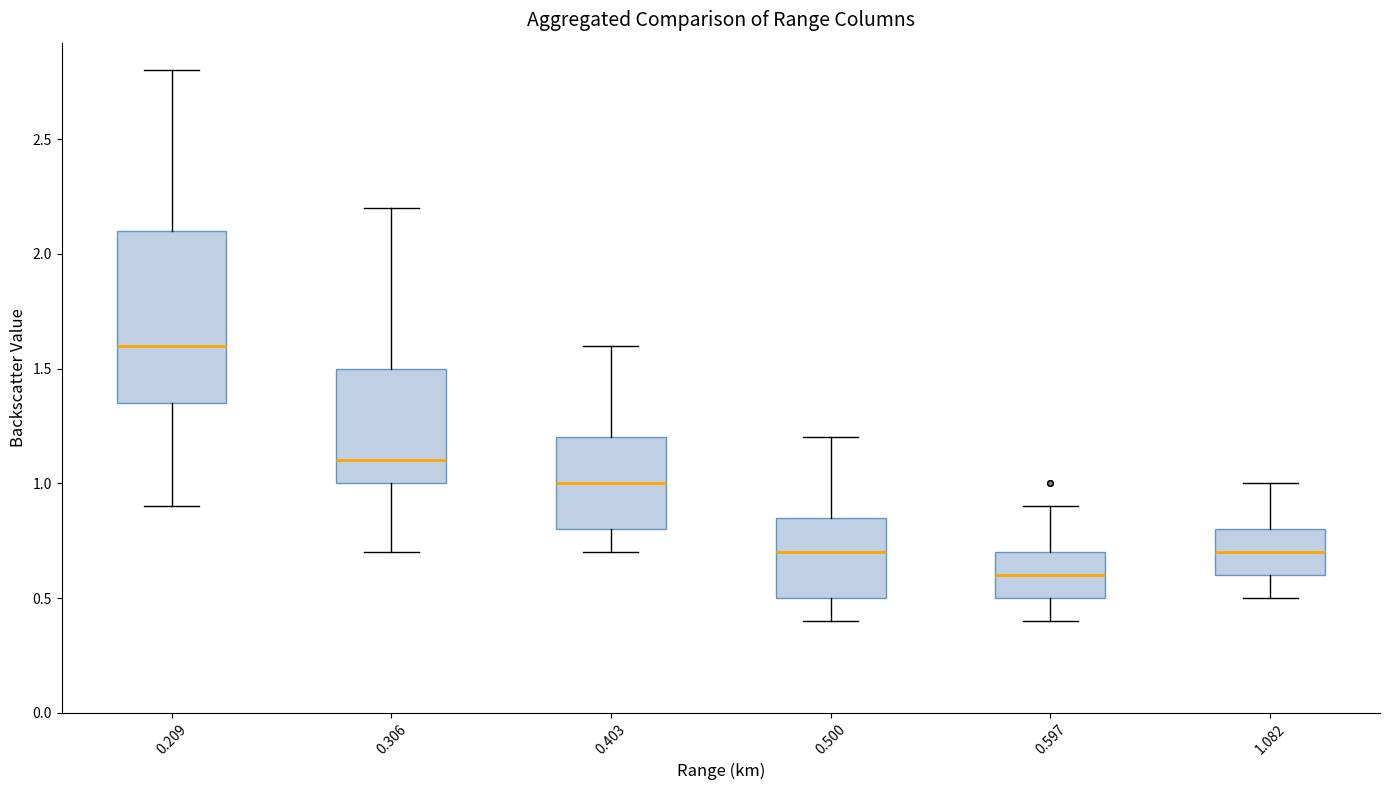

Which box is the tallest, from its lower edge to its upper edge?

0.209